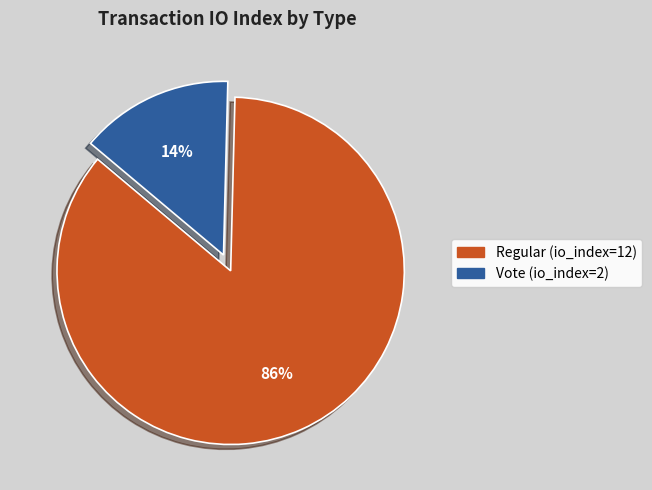

Does Regular (io_index=12) account for over 50% of the chart?

Yes